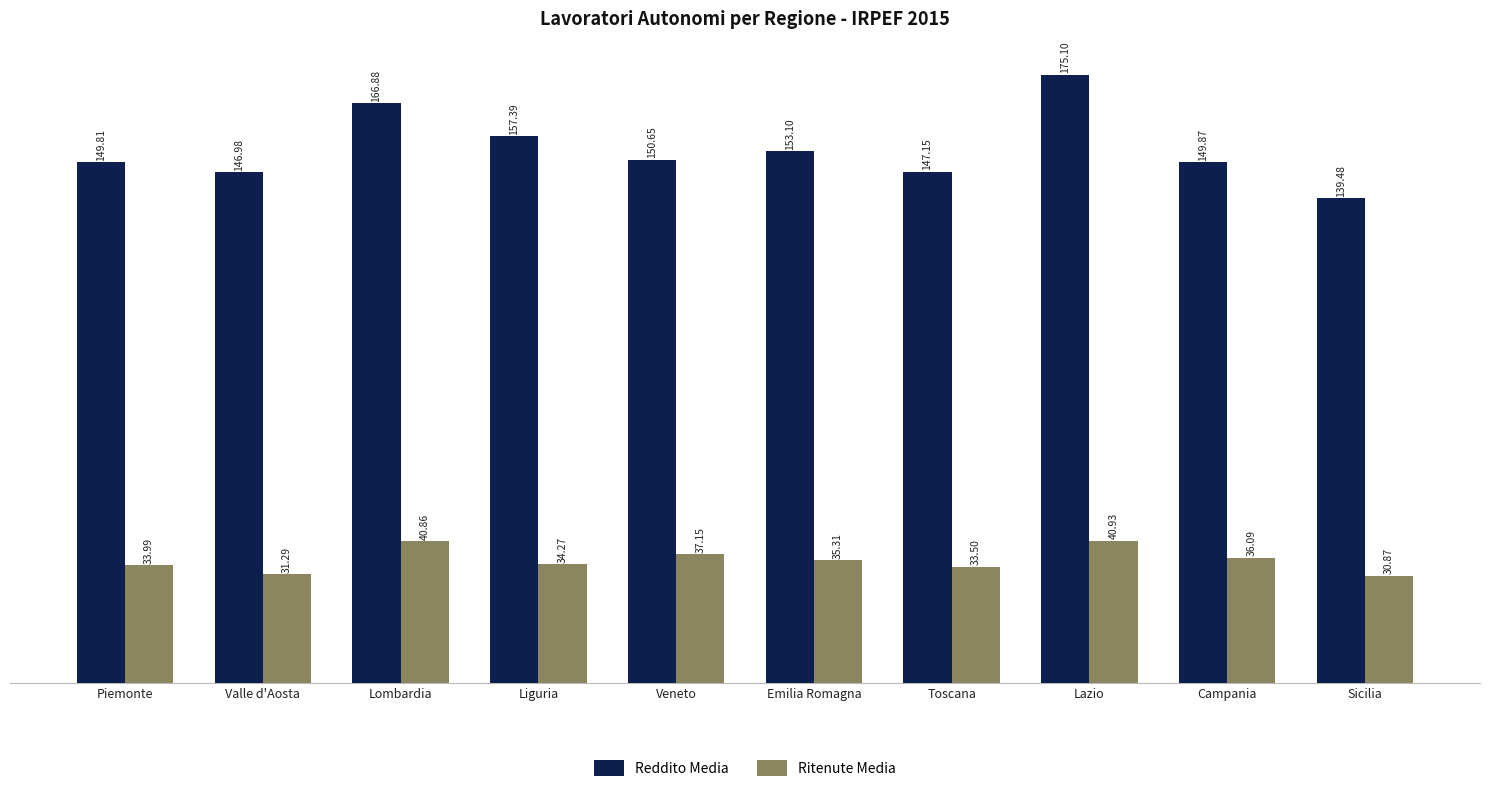

What is the label of the 5th bar from the right?

Emilia Romagna